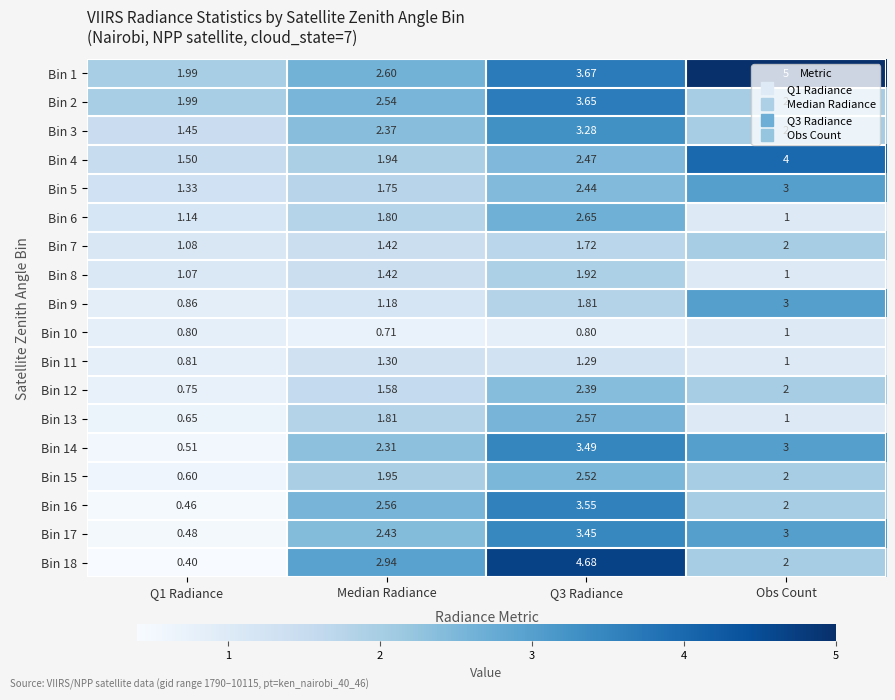

Where is Bin 13 nearest to the value 1?

Obs Count